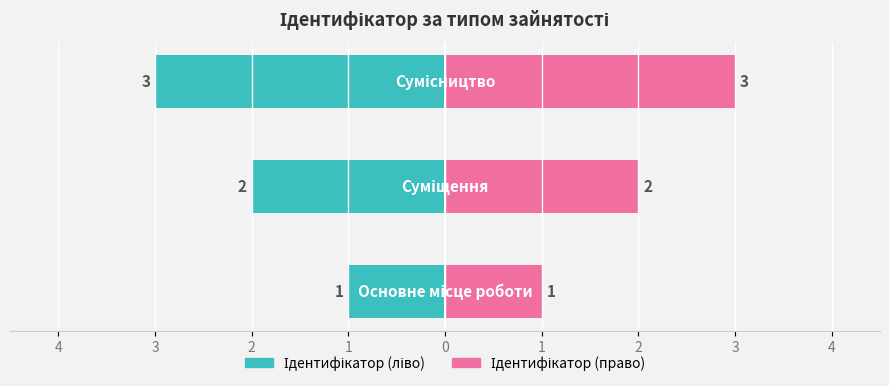

Count the values in the range 1 to 3.

3